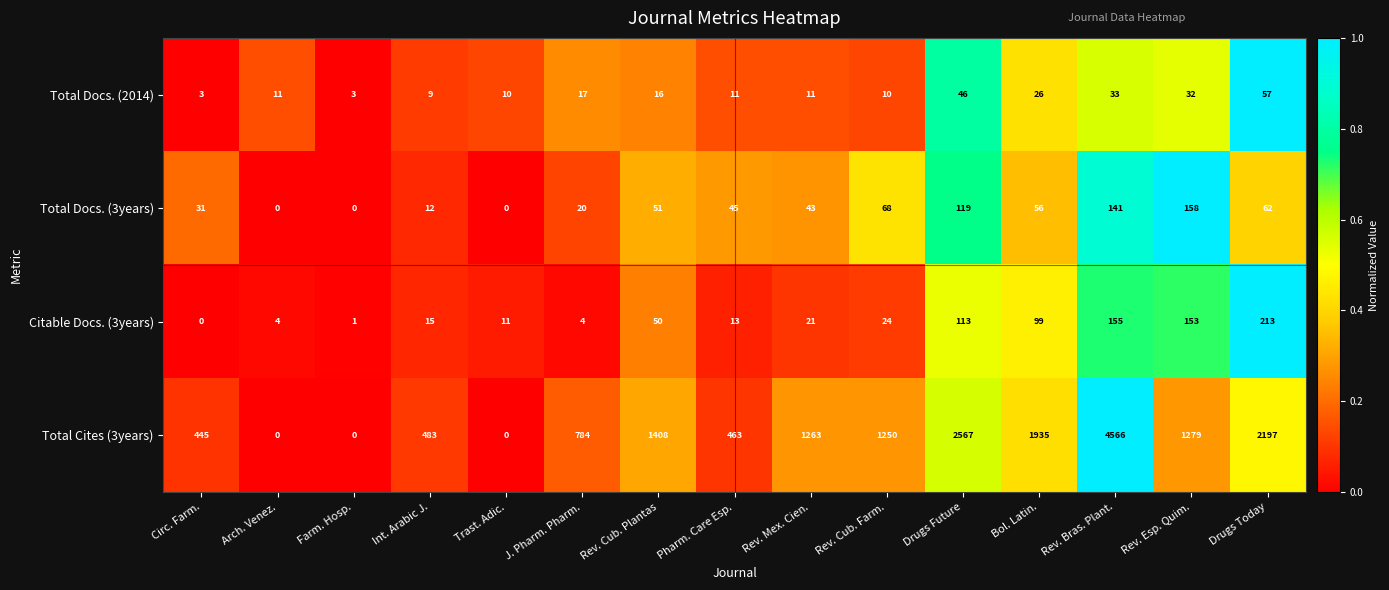

Rank the series by their maximum value, from lowest to highest.

Total Docs. (2014), Total Docs. (3years), Citable Docs. (3years), Total Cites (3years)